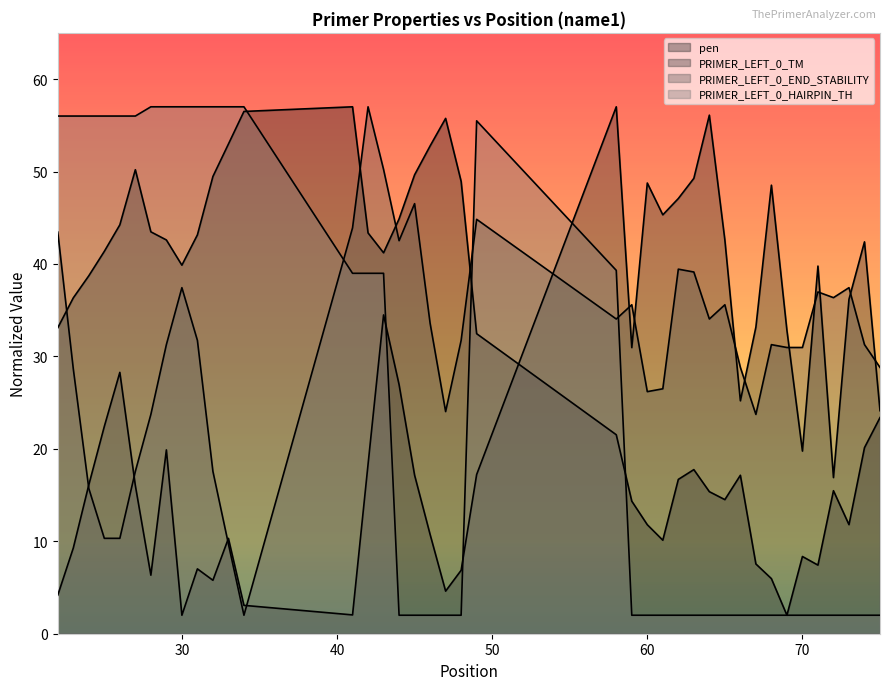

Does the chart have visible grid lines?

No